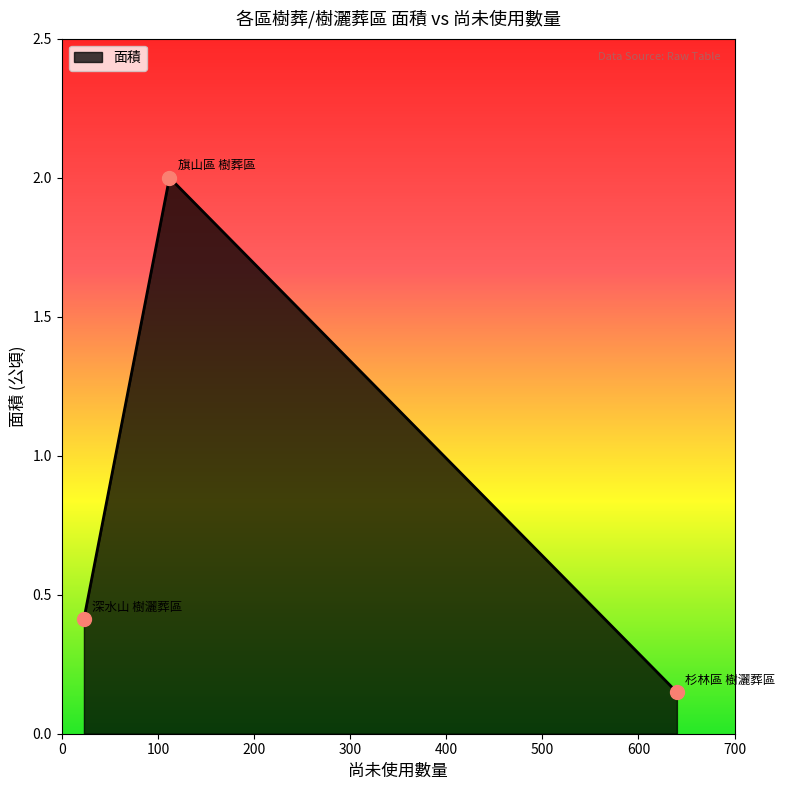

What is the average value?

0.9